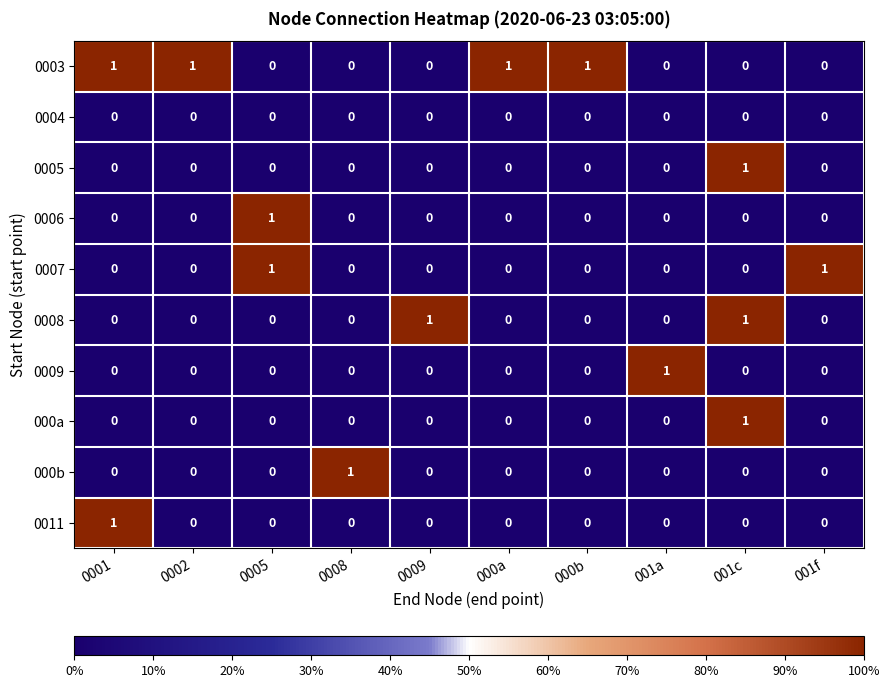

At which category is the sum across all series the highest?

001c